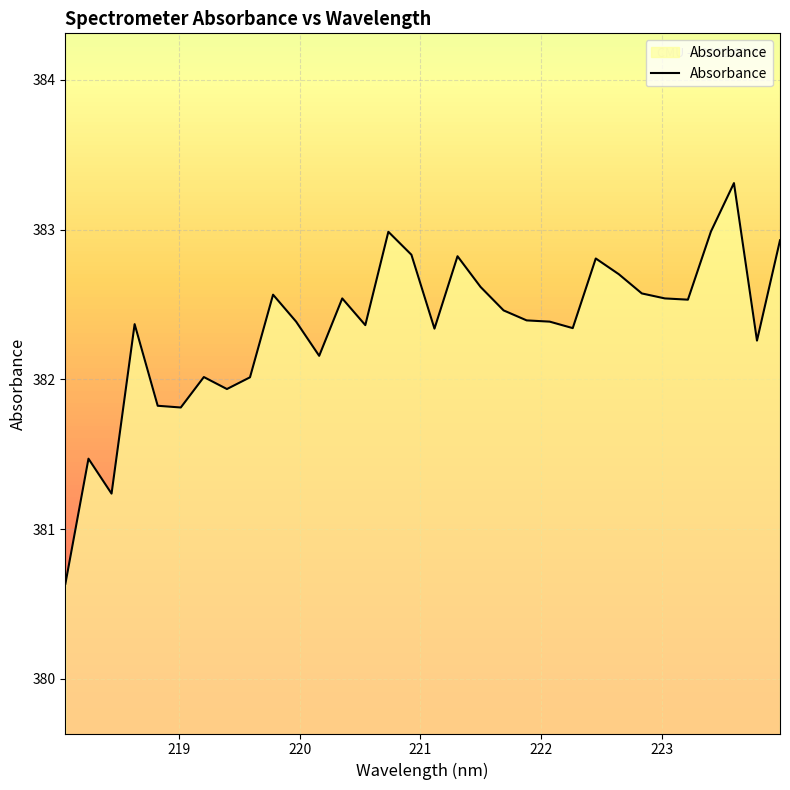

What is the sum of all values?

12235.1